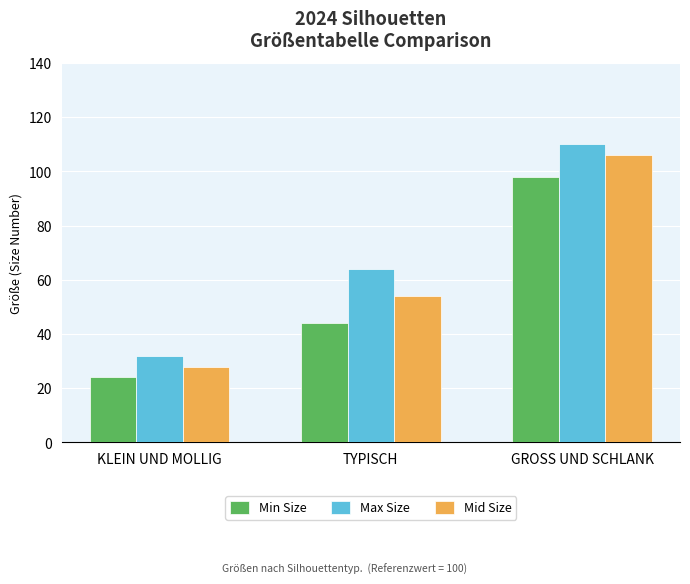

How many bars are there in each group?

3